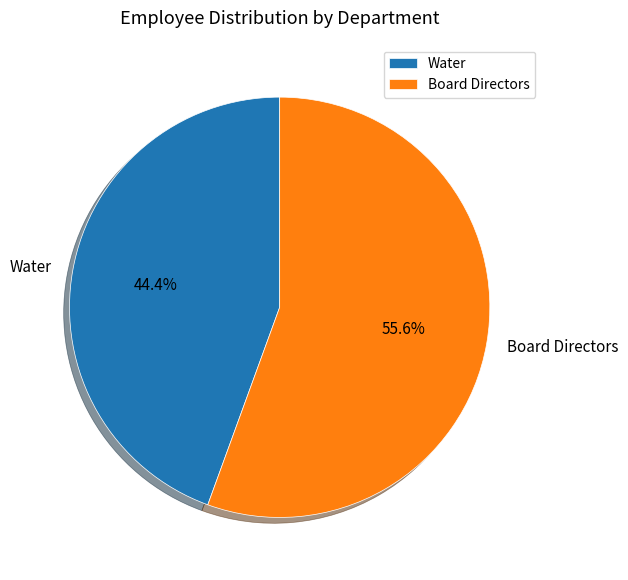

What percentage is the Water slice, to the nearest percent?

44%